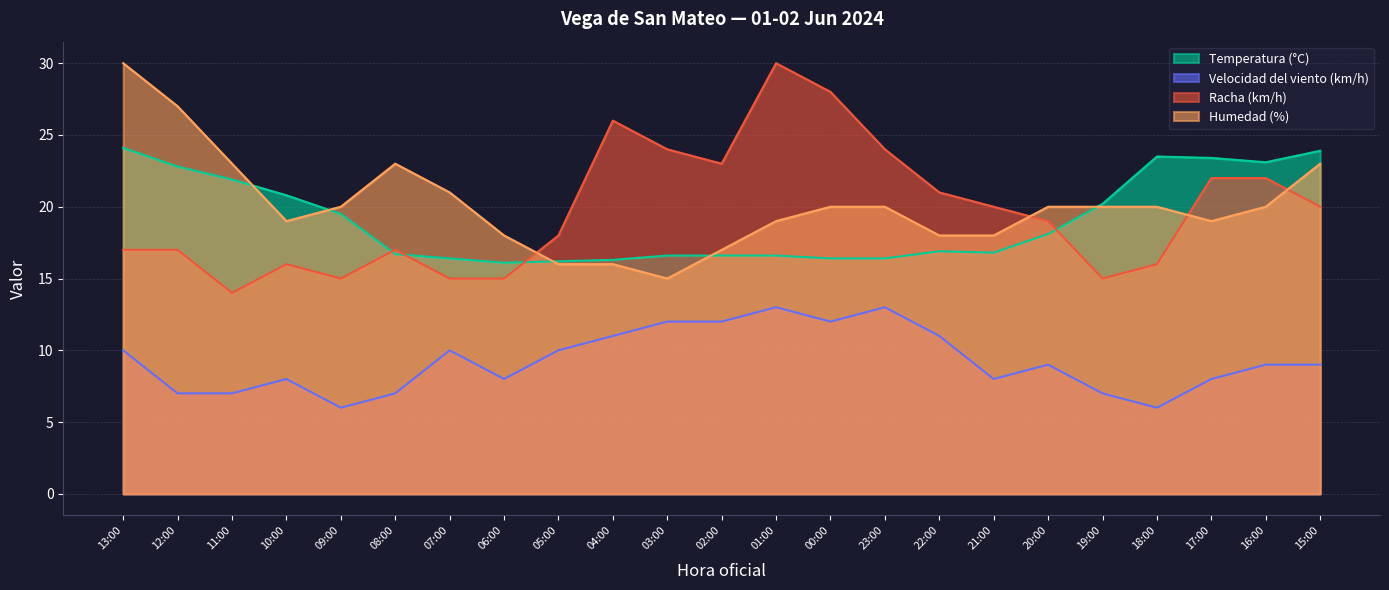

What is the label of the 9th point from the left?

05:00